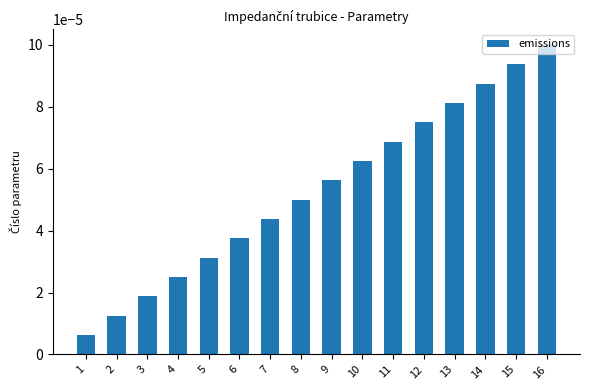

Rank the categories by value from lowest to highest.

1, 2, 3, 4, 5, 6, 7, 8, 9, 10, 11, 12, 13, 14, 15, 16